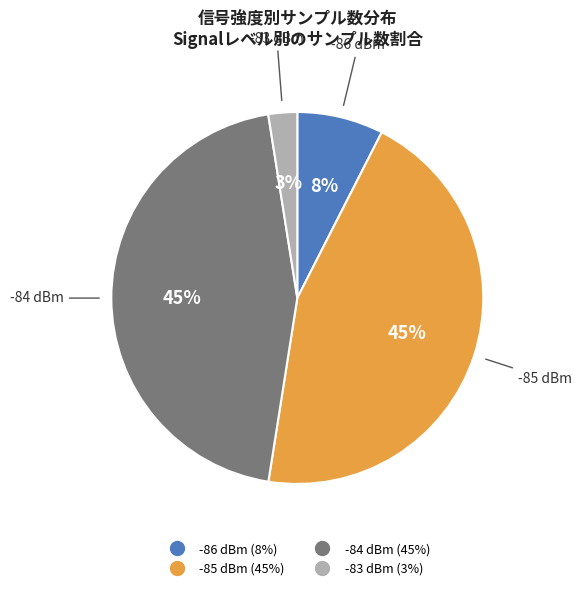

To the nearest percent, what is the average slice percentage?

25%